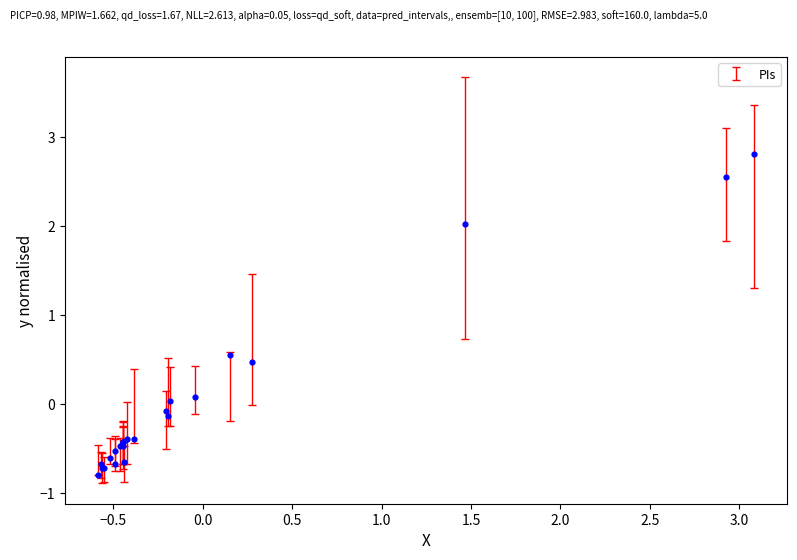

What Y value in the scatter plot is closest to 1?

0.6